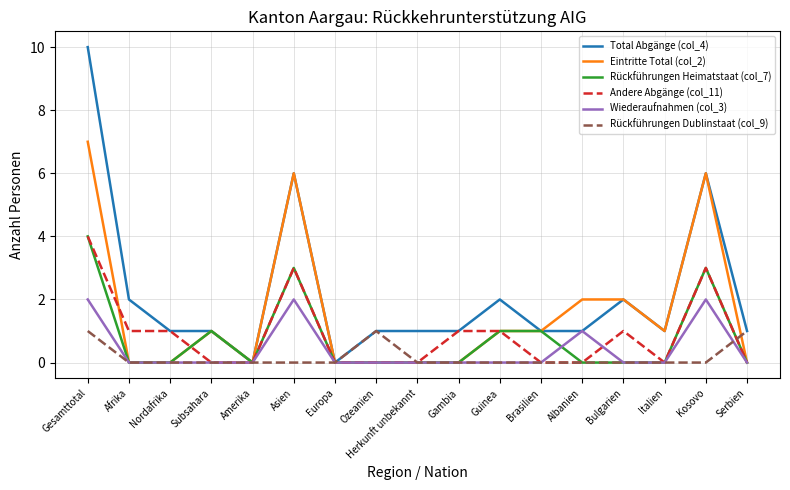

What is the difference between the maximum and minimum values in the Rückführungen Dublinstaat (col_9) series?

1